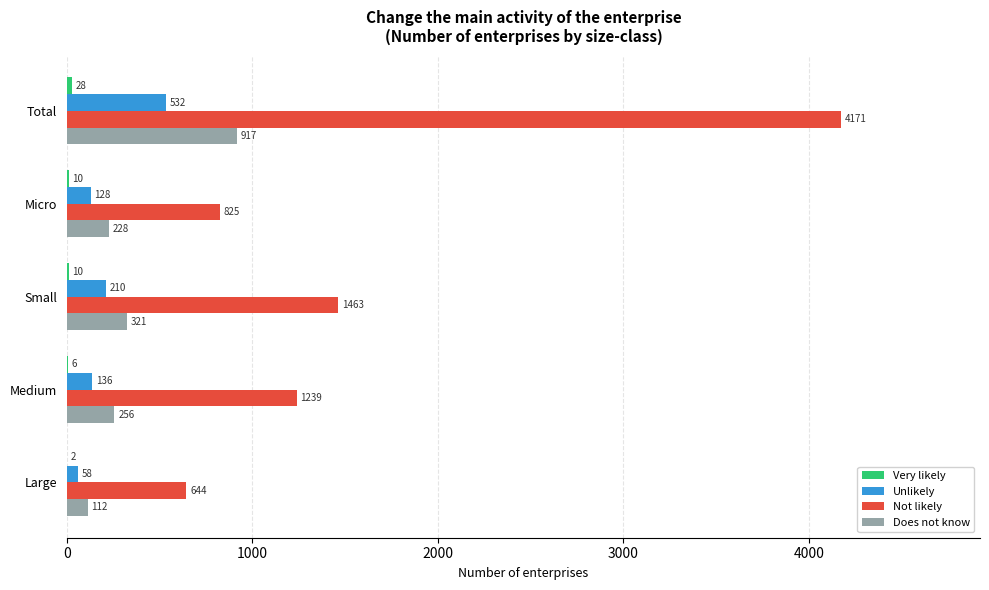

Where is Not likely nearest to the value 2407?

Small